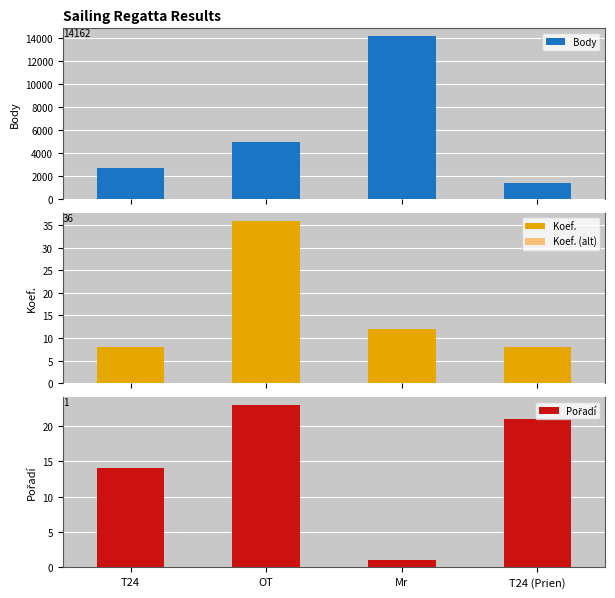

How many values in the Koef. (alt) series exceed 12?

1